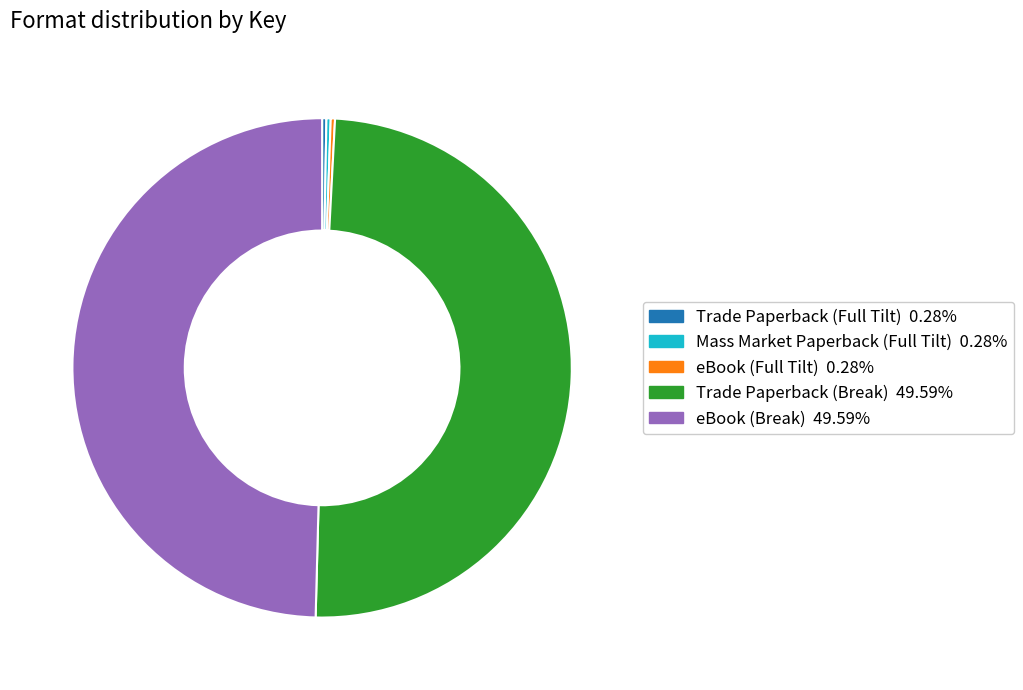

To the nearest percent, what is the difference between the largest and smallest slice percentages?

49%